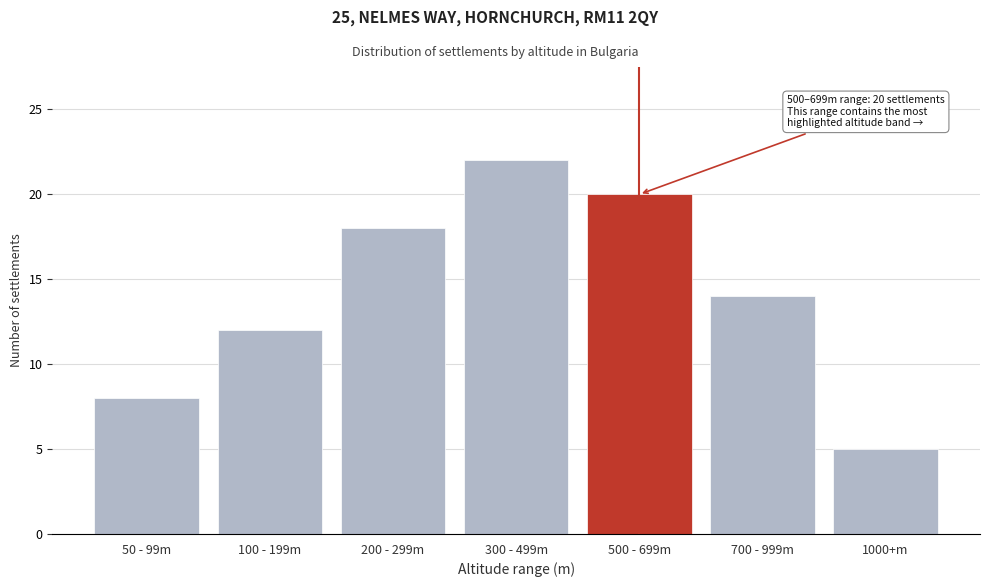

Reading left to right, list all the values displayed in this chart.

50 - 99m=8	100 - 199m=12	200 - 299m=18	300 - 499m=22	500 - 699m=20	700 - 999m=14	1000+m=5